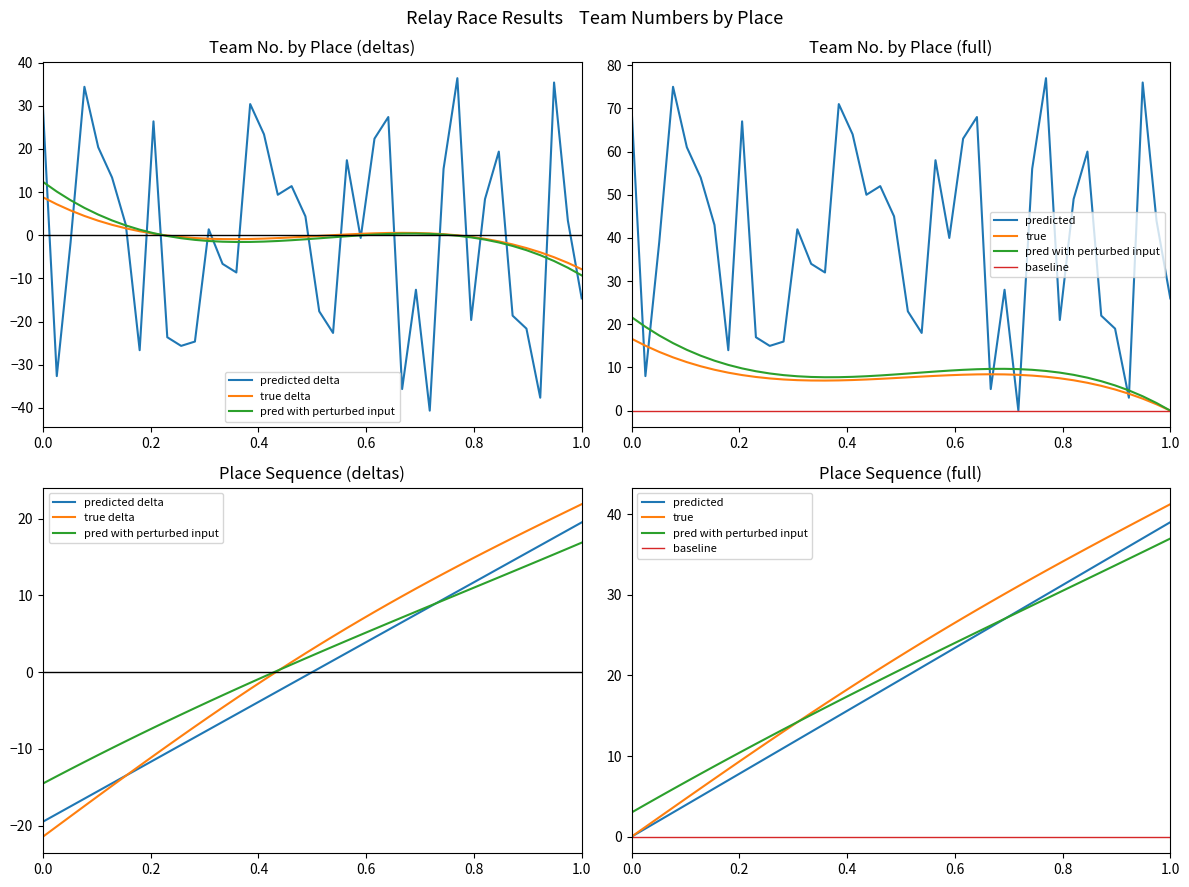

What is the value of the Place point at the 39th from the left?

18.5